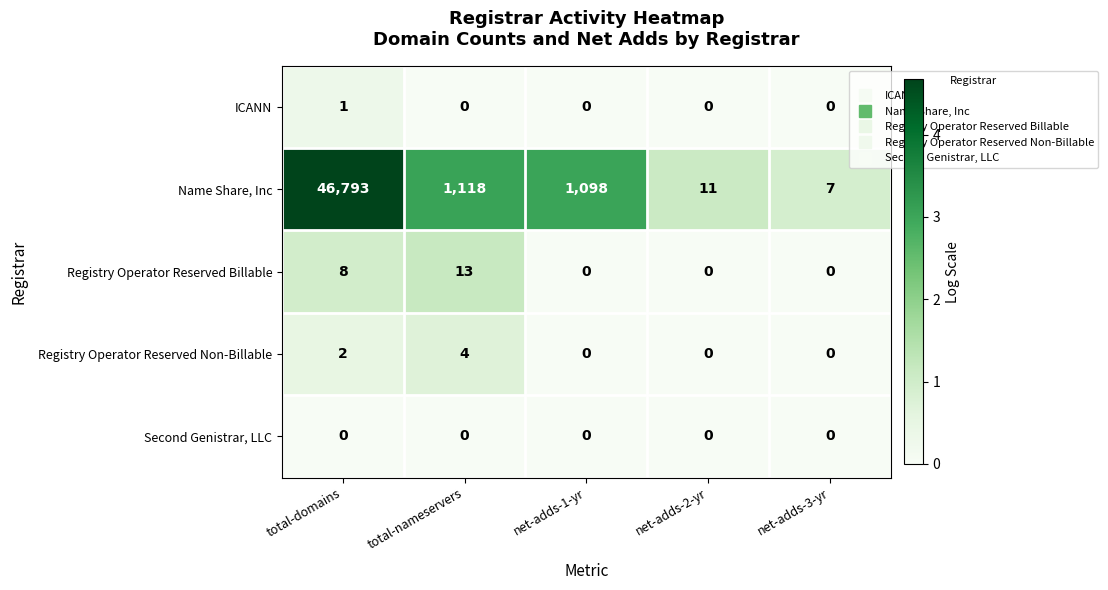

Reading left to right, transcribe all the data shown in this chart.

ICANN: total-domains=1	total-nameservers=0	net-adds-1-yr=0	net-adds-2-yr=0	net-adds-3-yr=0
Name Share, Inc: total-domains=46793	total-nameservers=1118	net-adds-1-yr=1098	net-adds-2-yr=11	net-adds-3-yr=7
Registry Operator Reserved Billable: total-domains=8	total-nameservers=13	net-adds-1-yr=0	net-adds-2-yr=0	net-adds-3-yr=0
Registry Operator Reserved Non-Billable: total-domains=2	total-nameservers=4	net-adds-1-yr=0	net-adds-2-yr=0	net-adds-3-yr=0
Second Genistrar, LLC: total-domains=0	total-nameservers=0	net-adds-1-yr=0	net-adds-2-yr=0	net-adds-3-yr=0